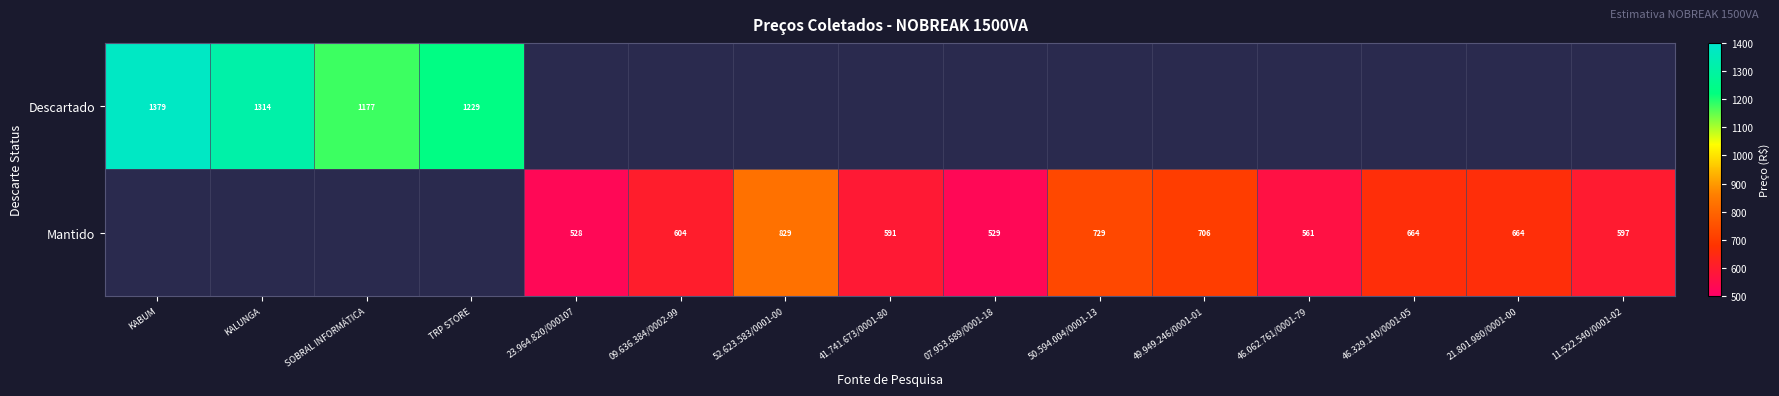

The value of Descartado at KALUNGA is 1314. True or false?

True